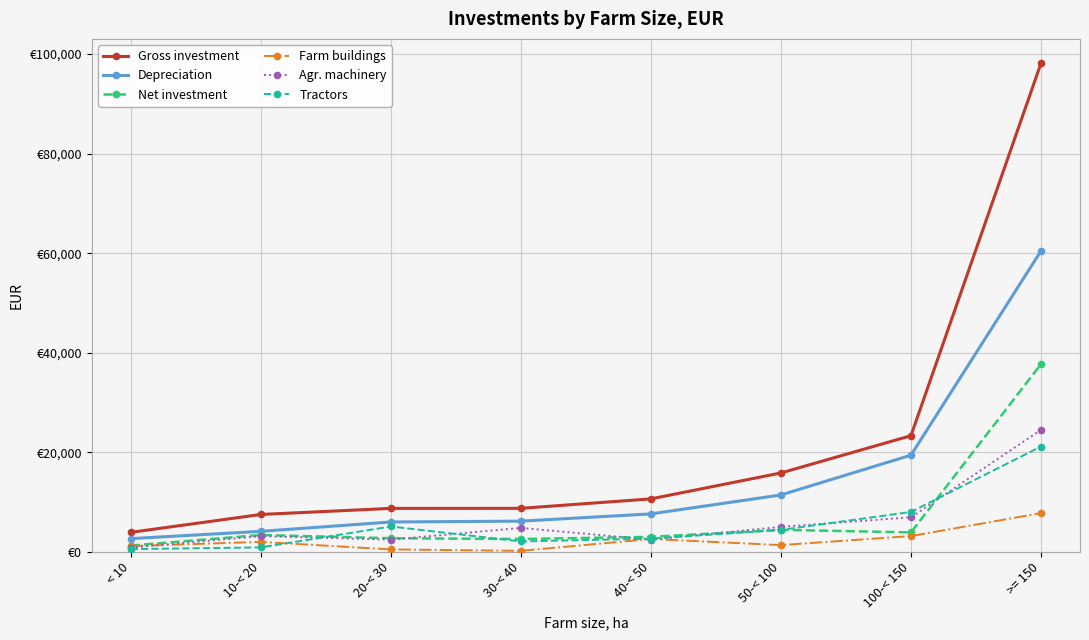

List the labels in order of Net investment value, smallest first.

< 10, 30-< 40, 20-< 30, 40-< 50, 10-< 20, 100-< 150, 50-< 100, >= 150